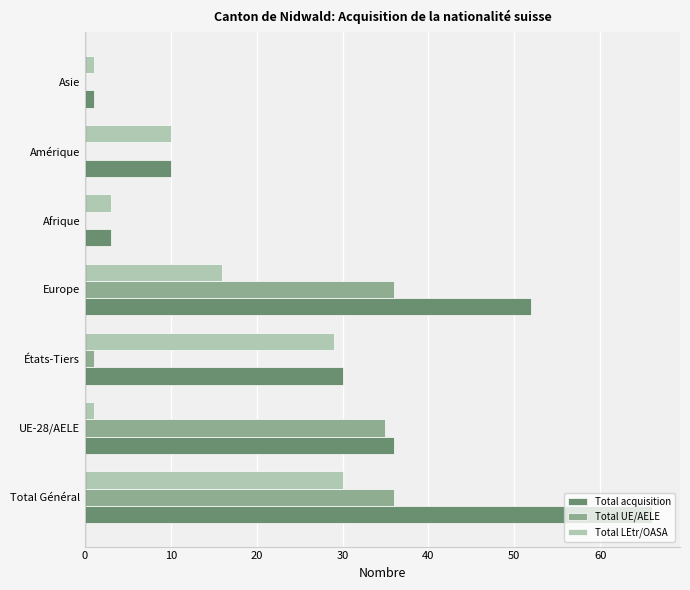

What is the average value of the Total UE/AELE series?

15